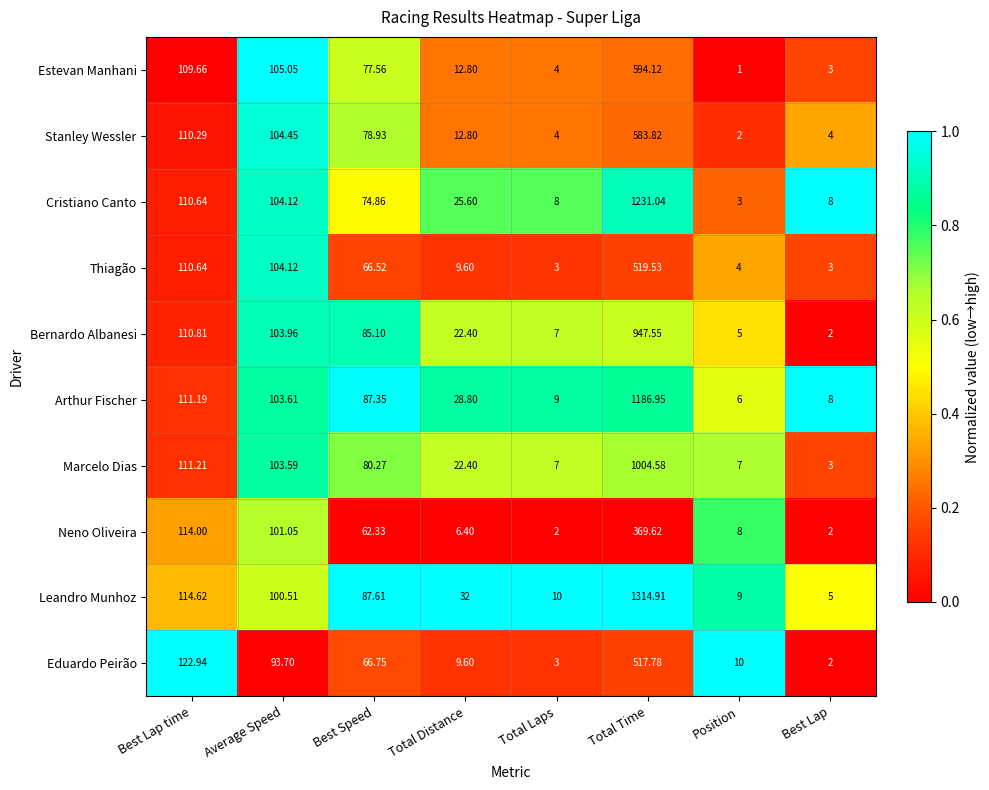

Where is Eduardo Peirão nearest to the value 259?

Best Lap time